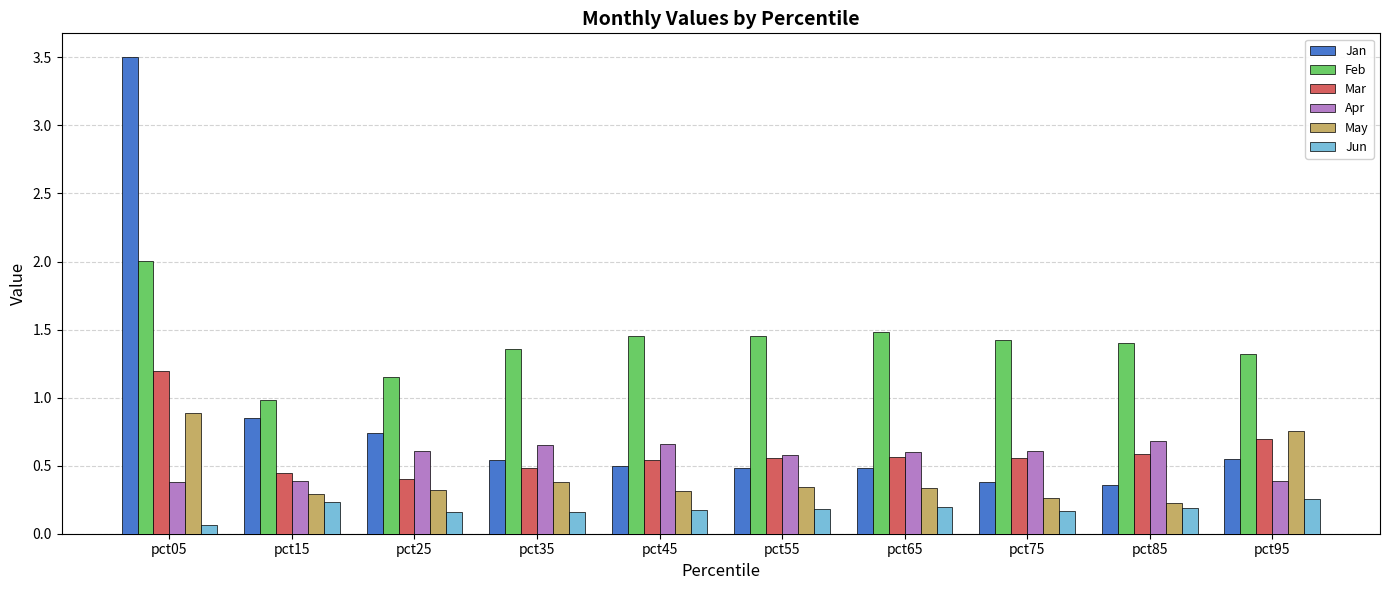

What is the sum of all May values?

4.1